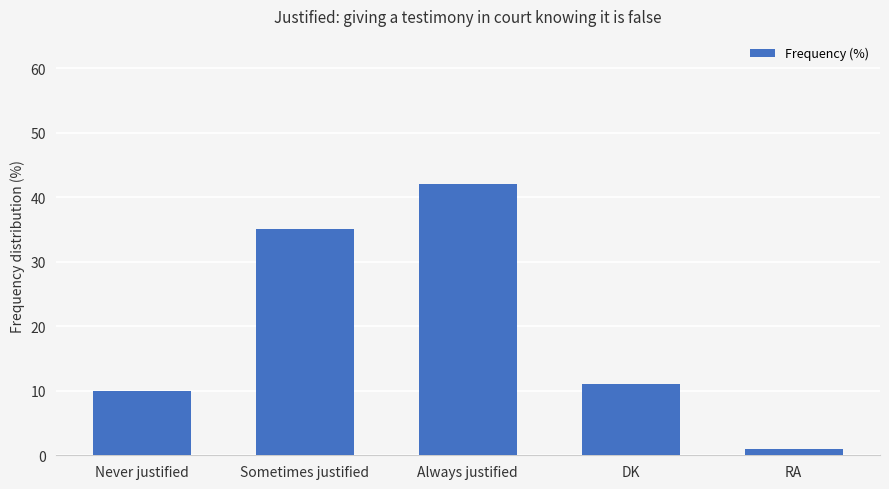

Which category has the lowest value across all series?

RA